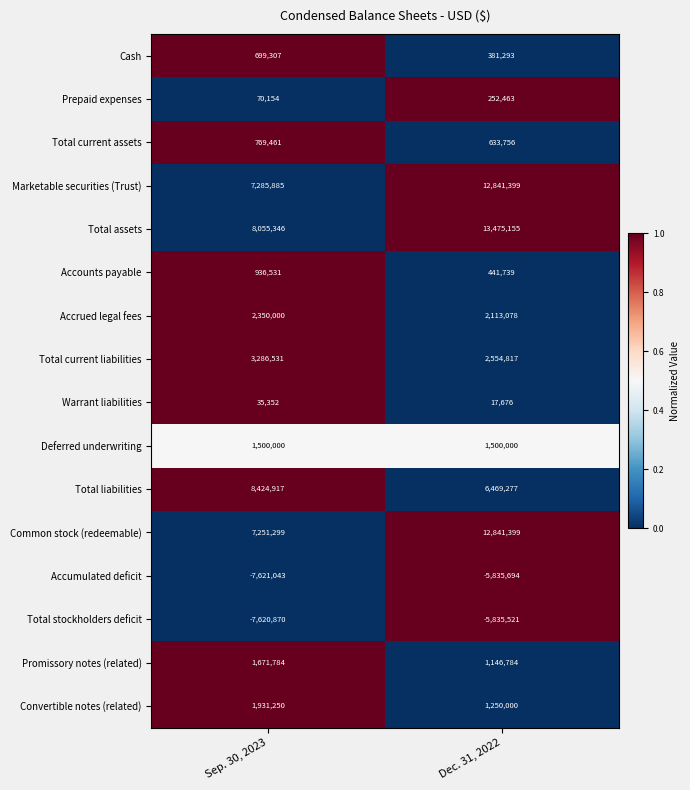

What is the minimum value shown in the chart?

-7621043